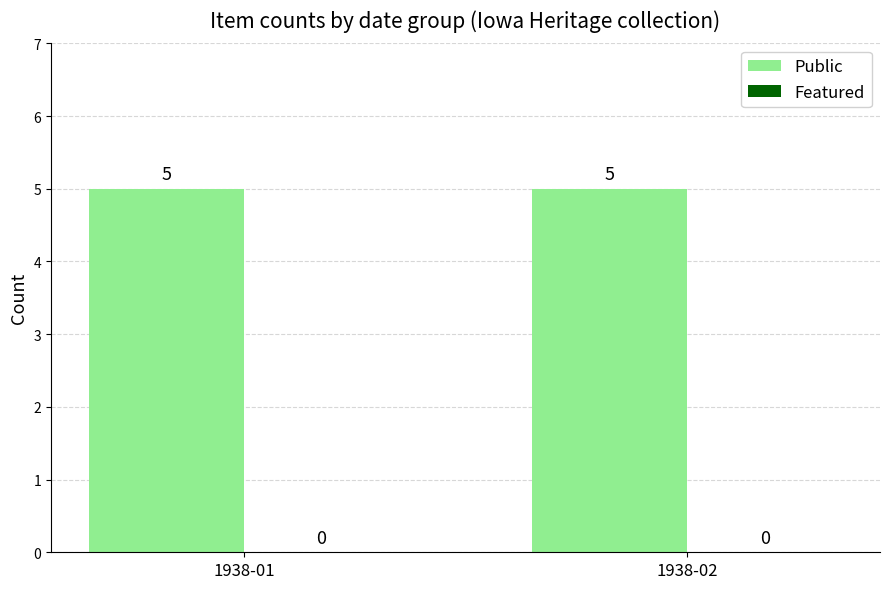

Which series has the largest total across all categories?

Public